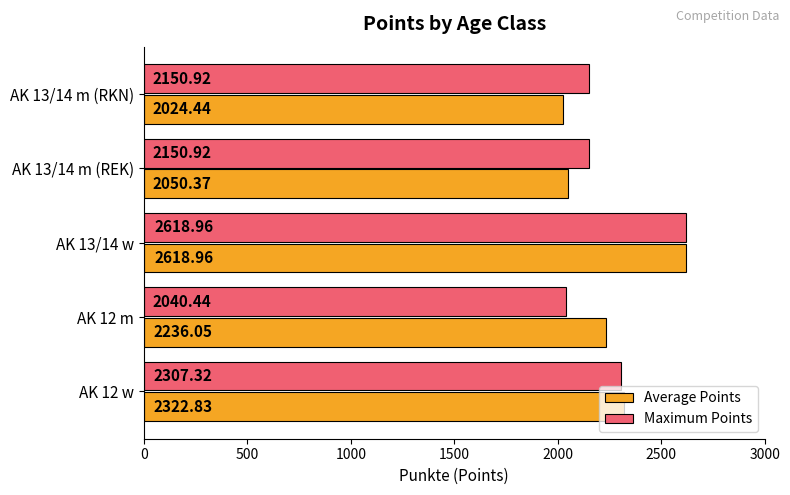

Which series has the largest range (max minus min)?

Average Points